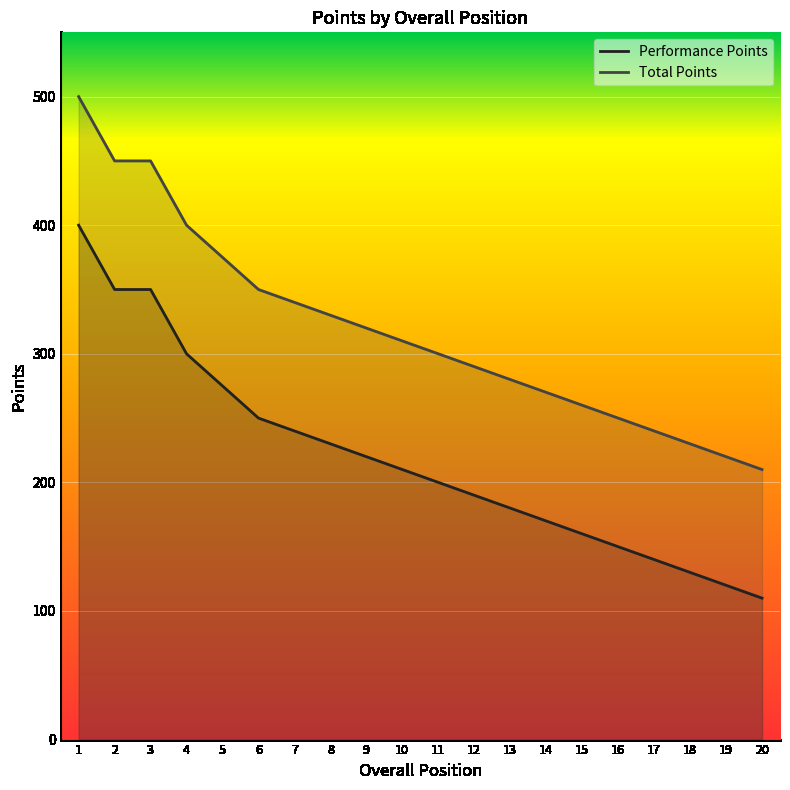

What is the value of the Performance Points point at the 11th from the left?

200